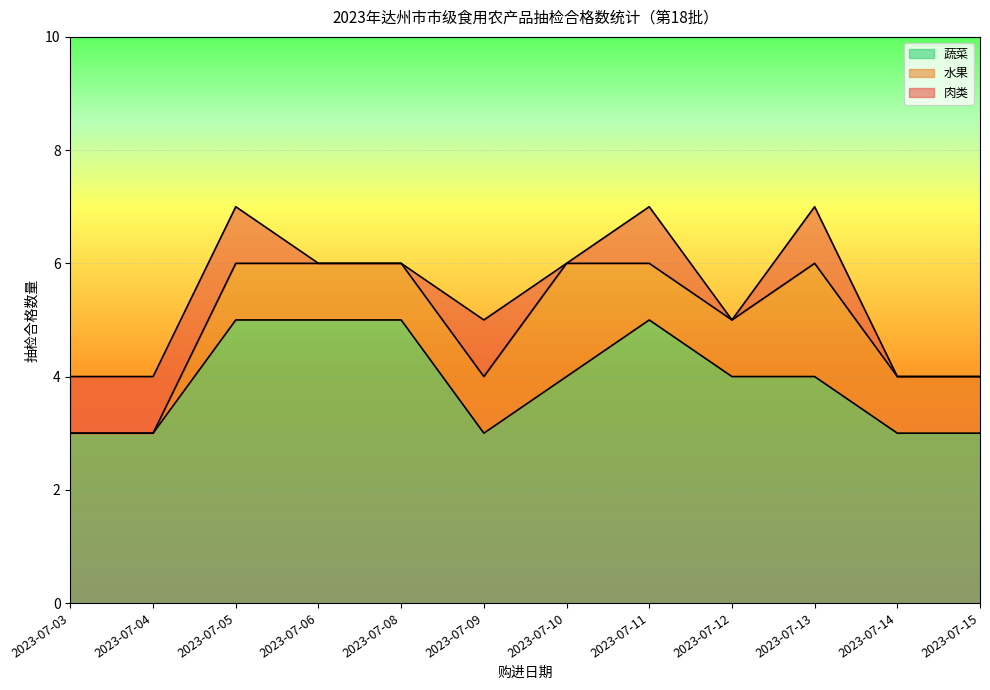

Between 2023-07-04 and 2023-07-05, which series saw the biggest shift?

蔬菜